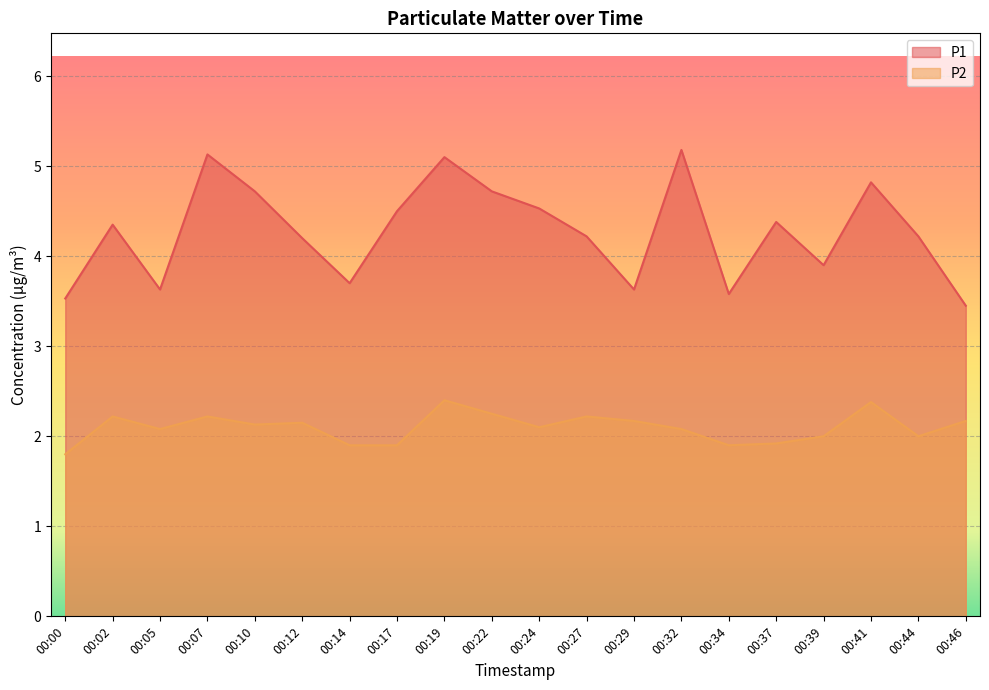

True or false: P1 has a value of 4.3 at 00:02.

True